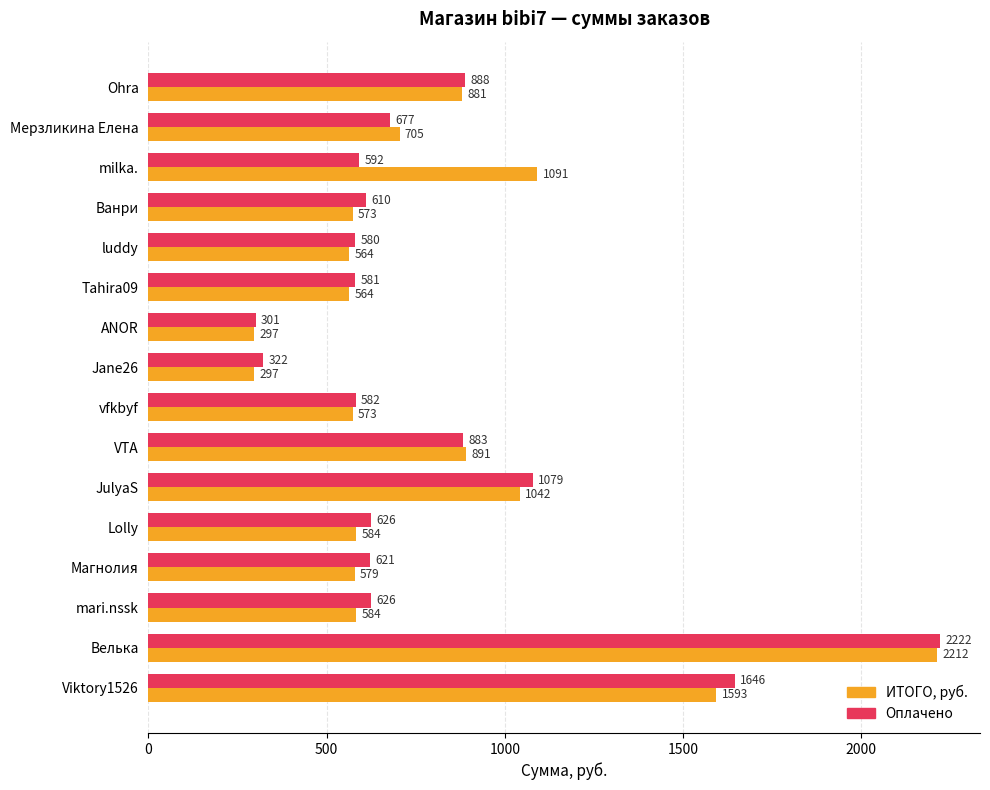

Where is ИТОГО, руб. nearest to the value 1254?

milka.